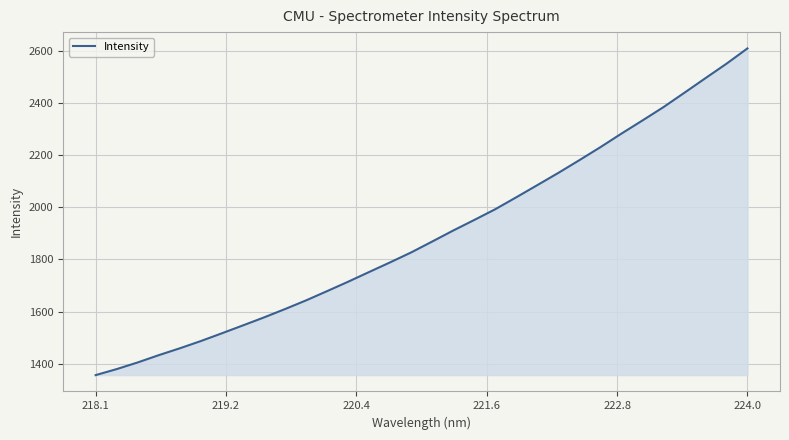

What is the smallest value displayed?

1356.6